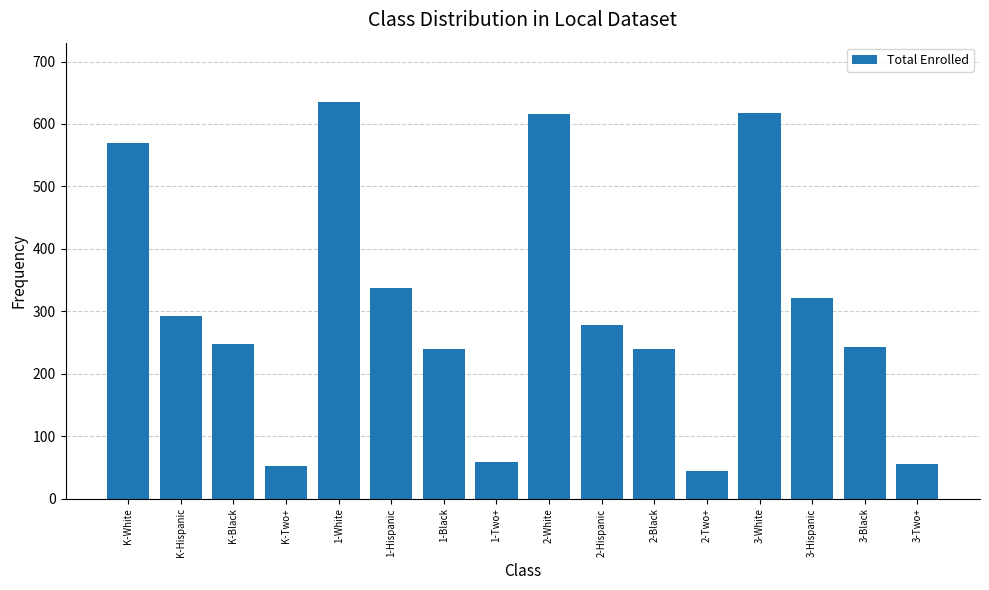

What is the ratio of the value at 3-Black to the value at 3-Two+?

4.4